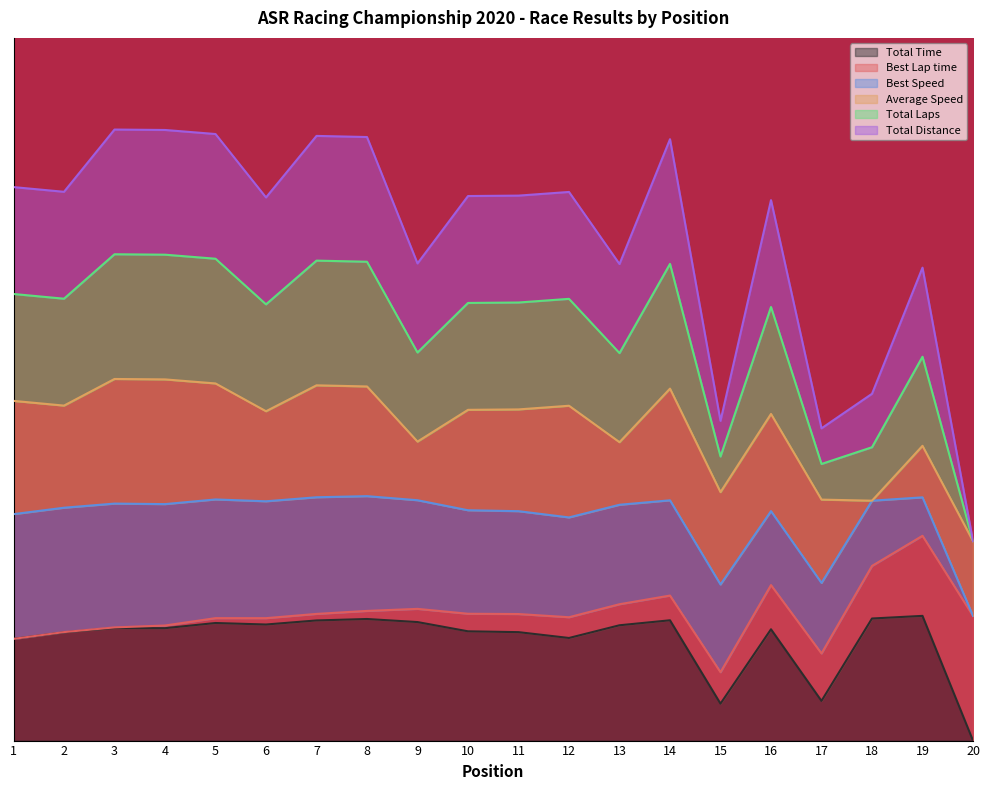

What is the value of the Total Laps point at the 2nd from the left?

0.7